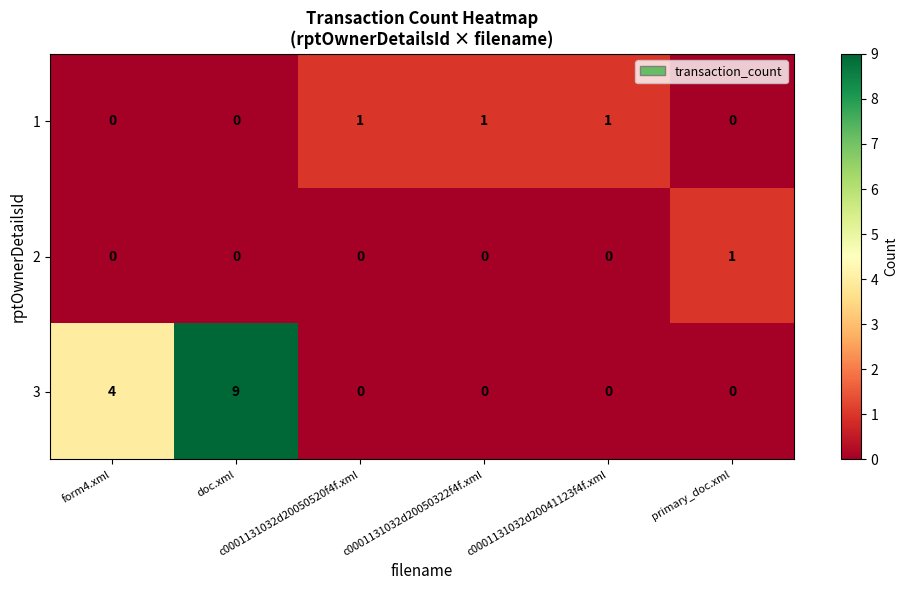

How many 1 values are between 0 and 1?

6